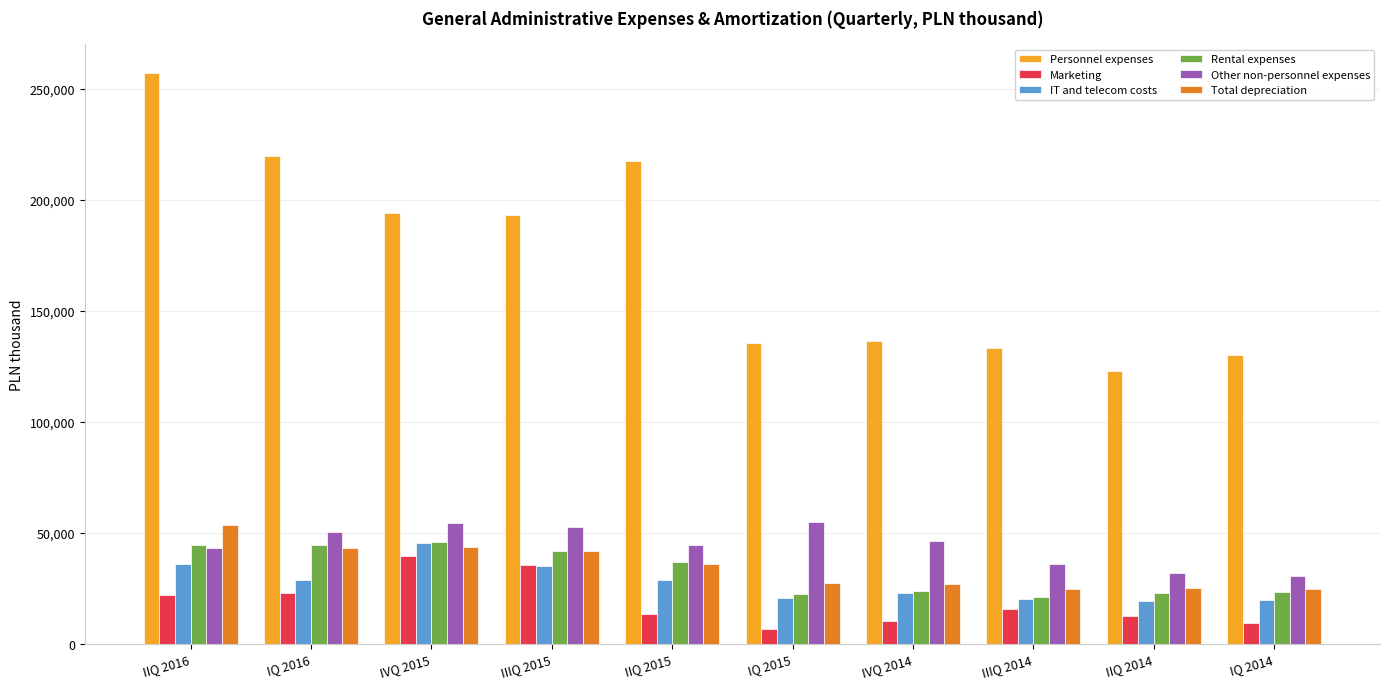

True or false: Other non-personnel expenses has a value of 45995 at IIQ 2014.

False